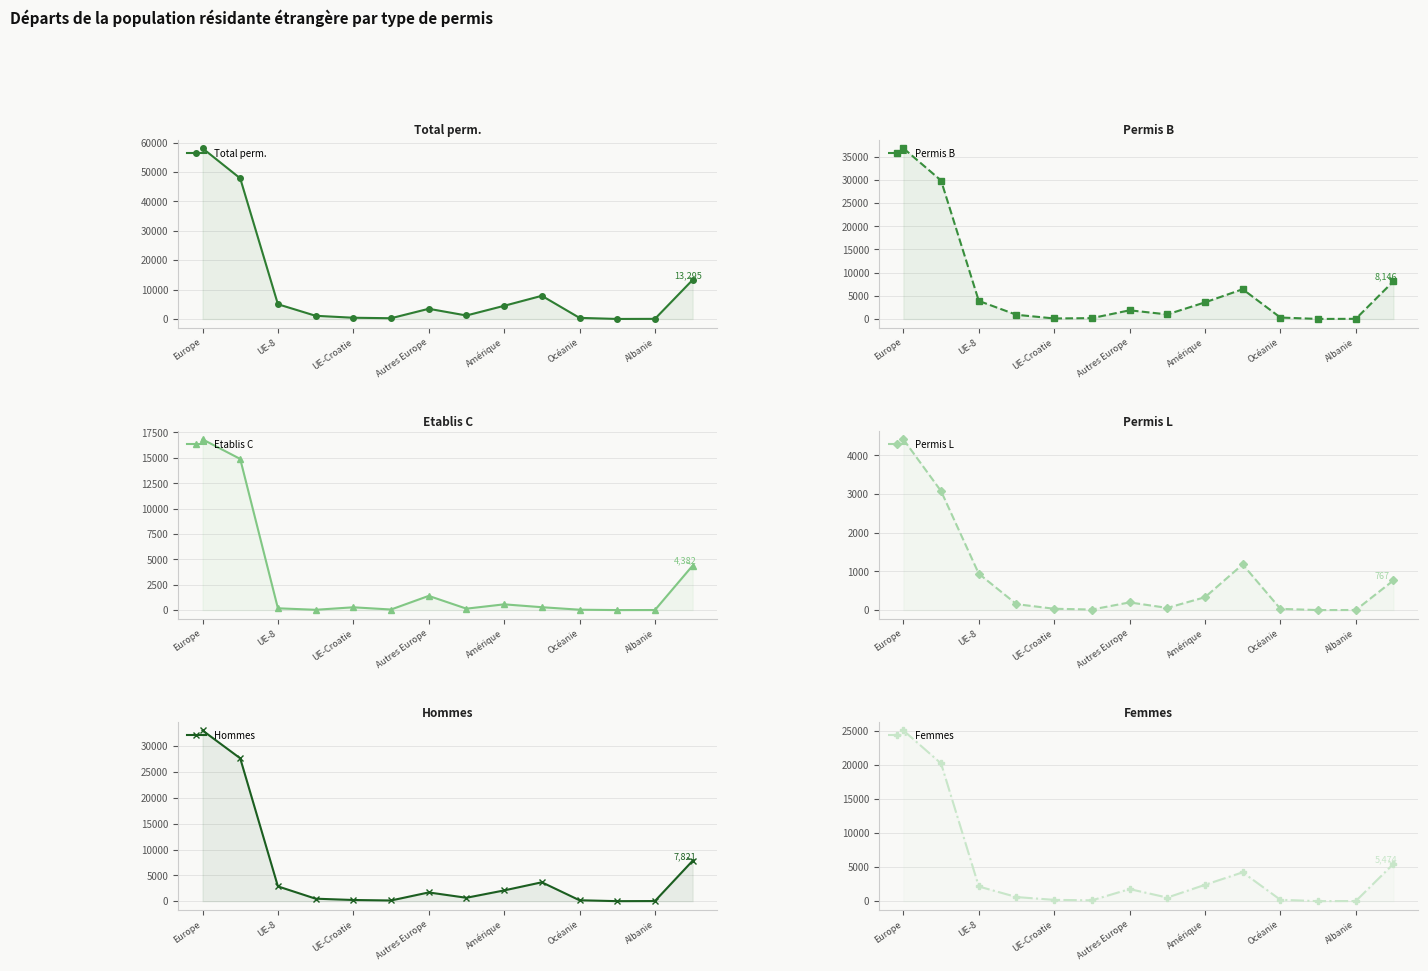

In Total perm., how many points are lower than both neighbors (excluding endpoints)?

3